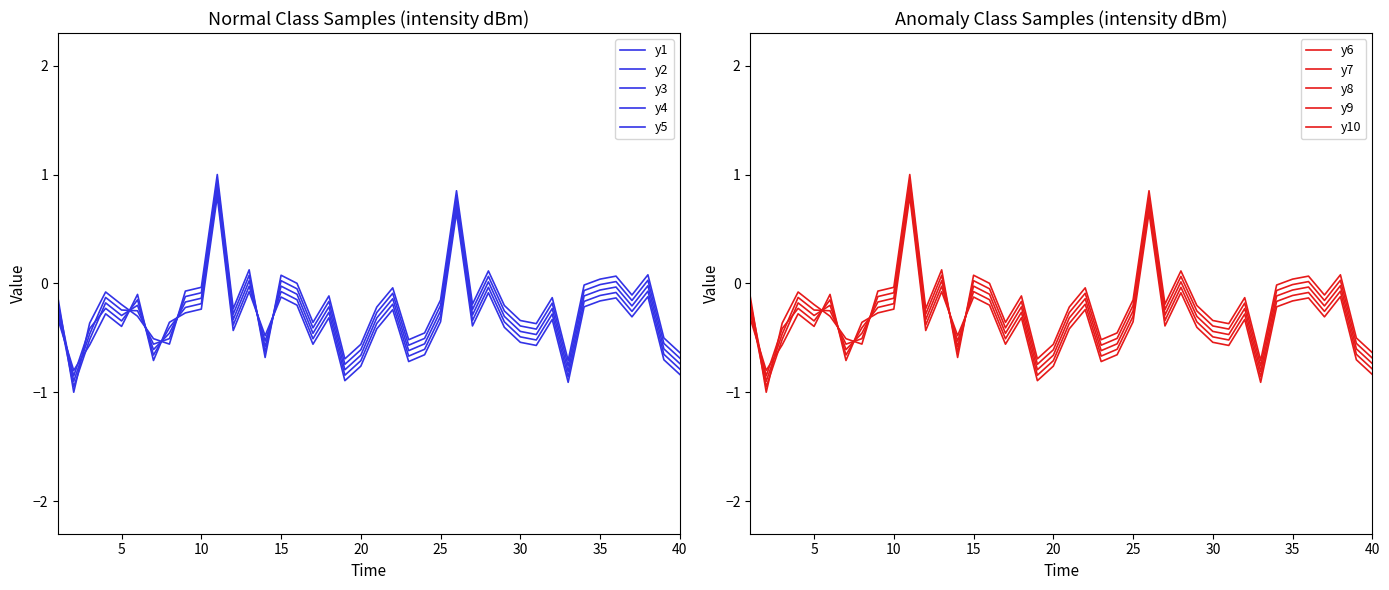

After their last crossing, which series has the higher values: y4 or y2?

y2